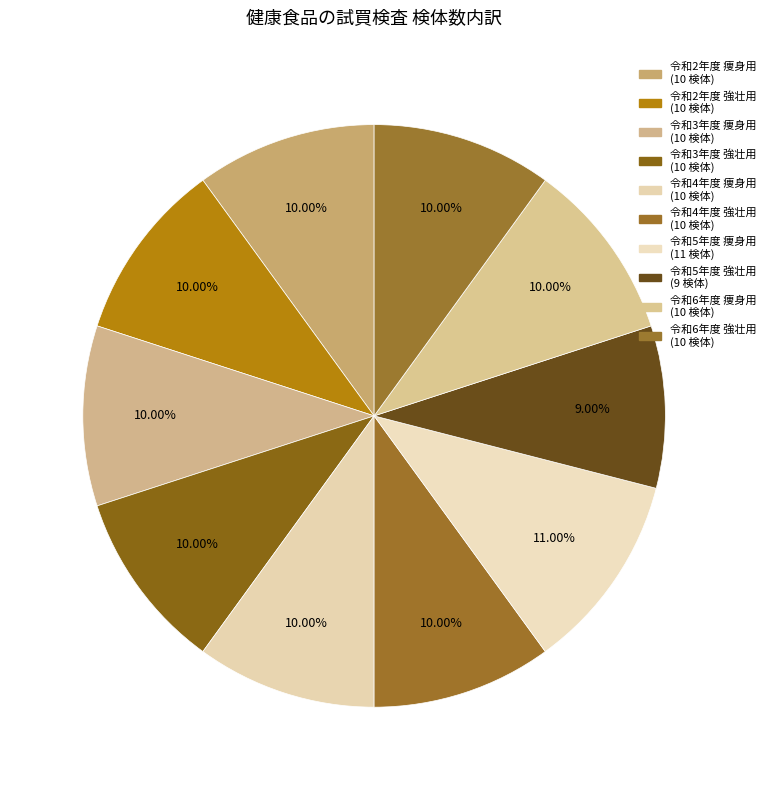

To the nearest percent, what percentage of the pie is 令和6年度 痩身用?

10%